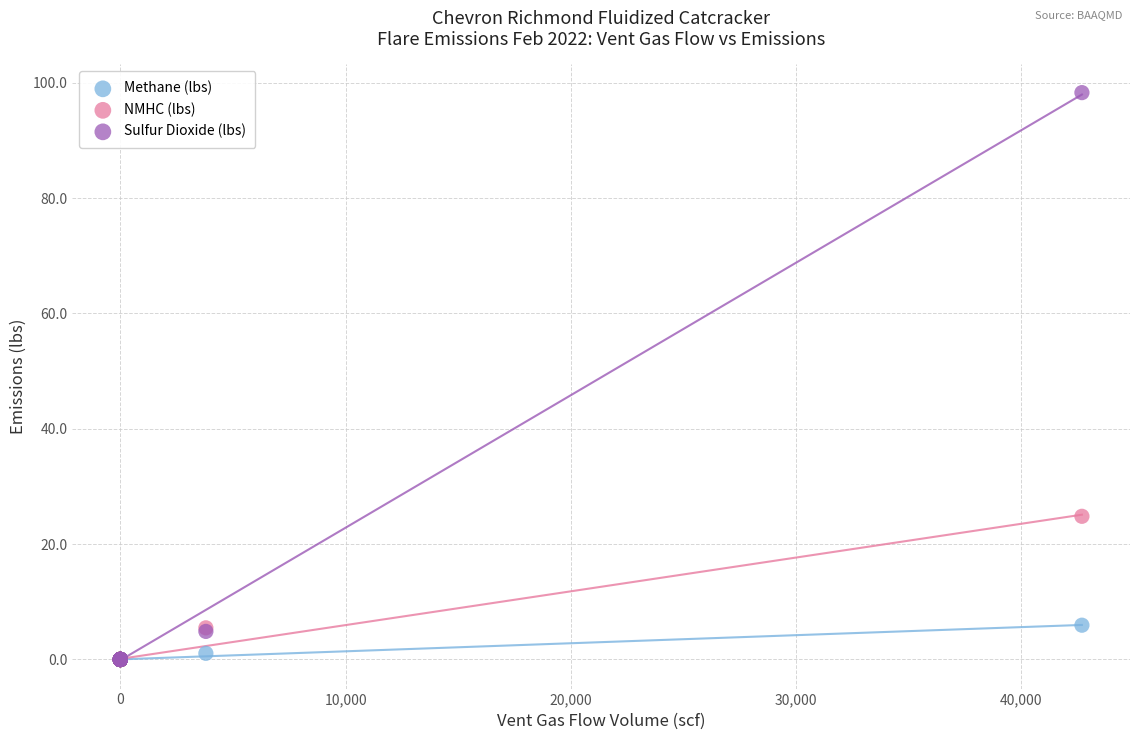

Across all series, what Y value is closest to 49?

24.8